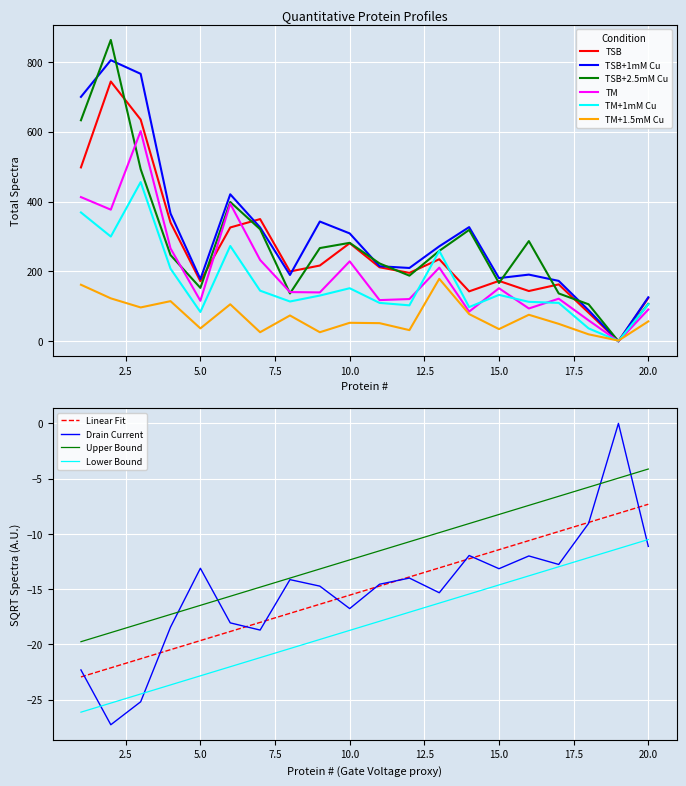

What is the greatest value displayed?

863